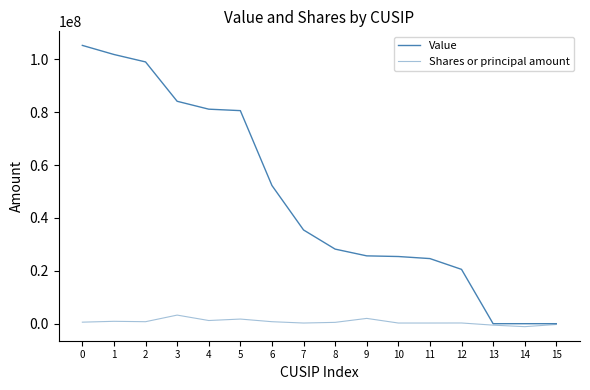

True or false: Value and Shares or principal amount cross at least once.

False